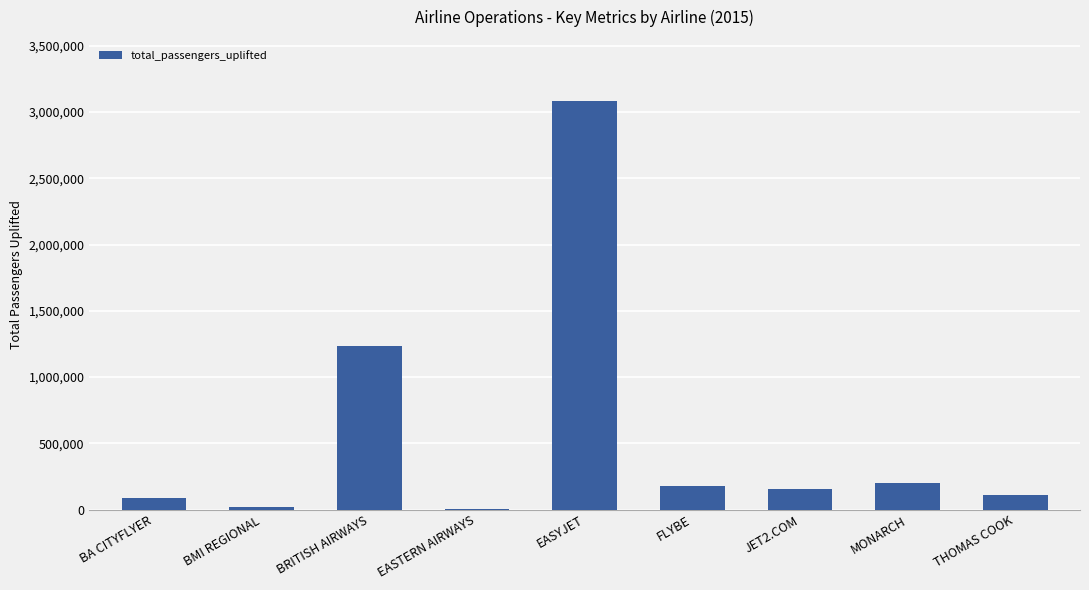

The value at THOMAS COOK is 107137. True or false?

True